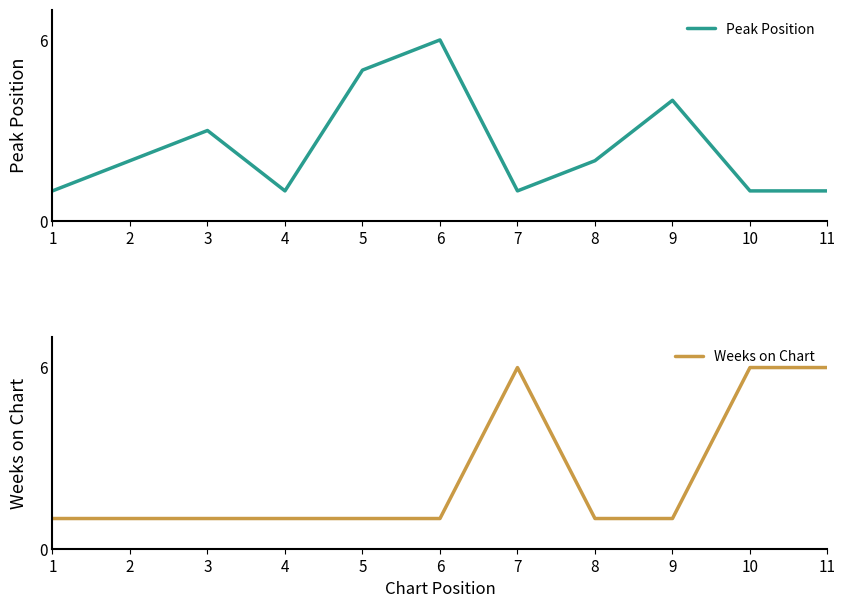

At how many categories does at least one series exceed 2?

7